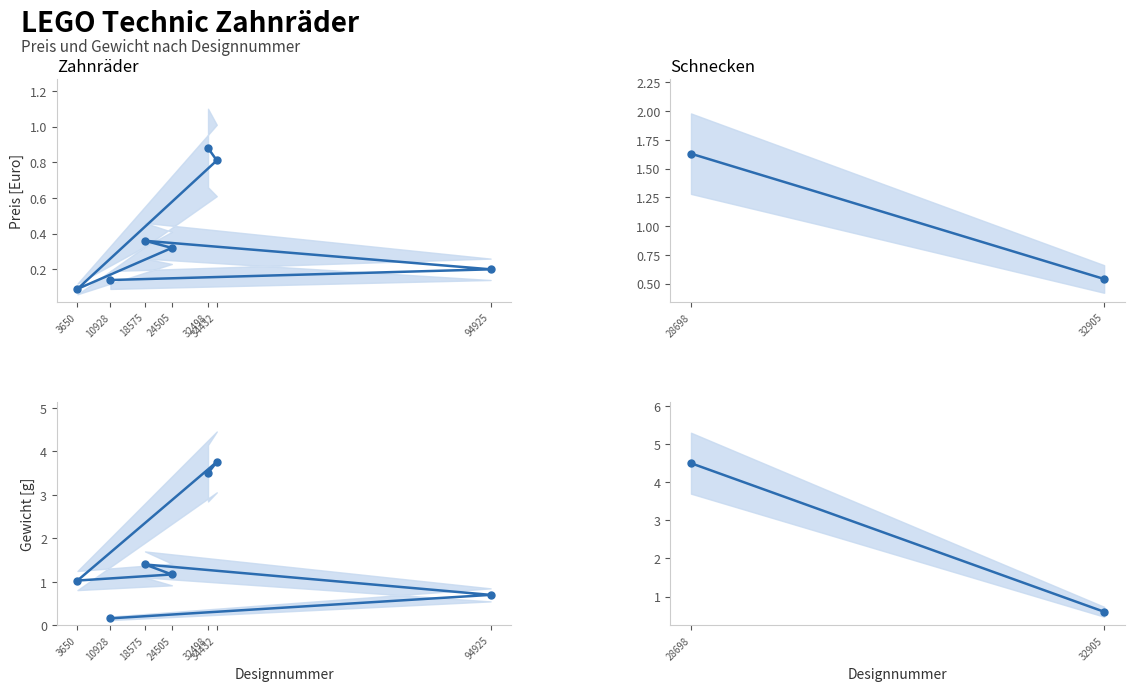

Count the Gewicht [g] values in the range 0 to 4.

1